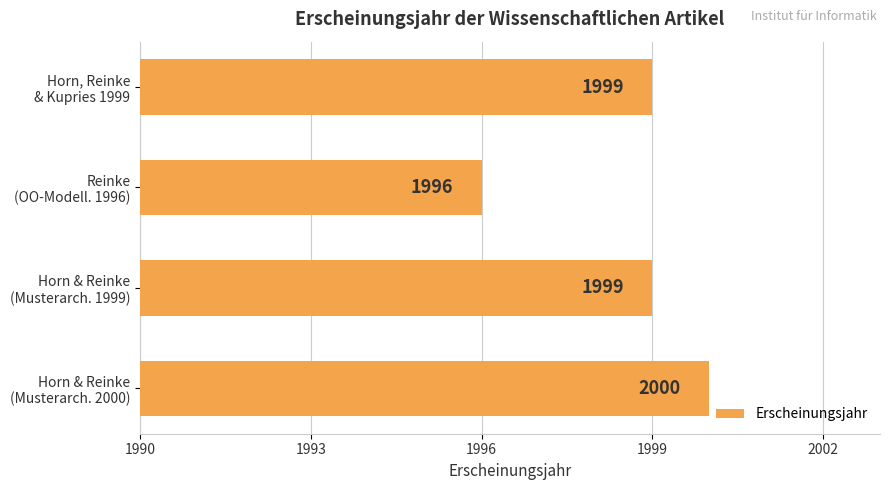

What is the sum of all values?

7994